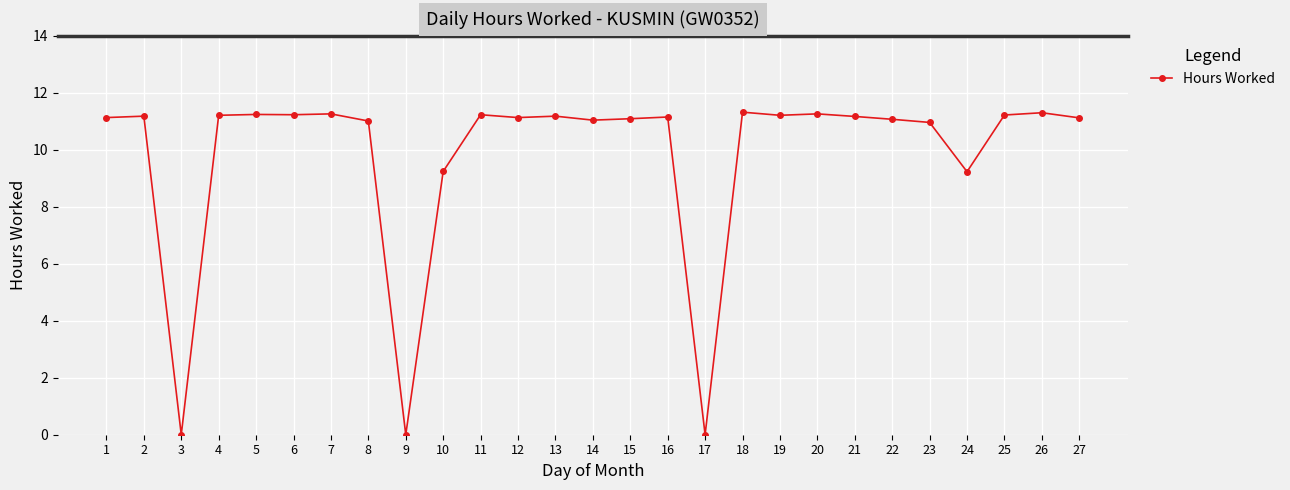

The value at 27 is 18.0. True or false?

False